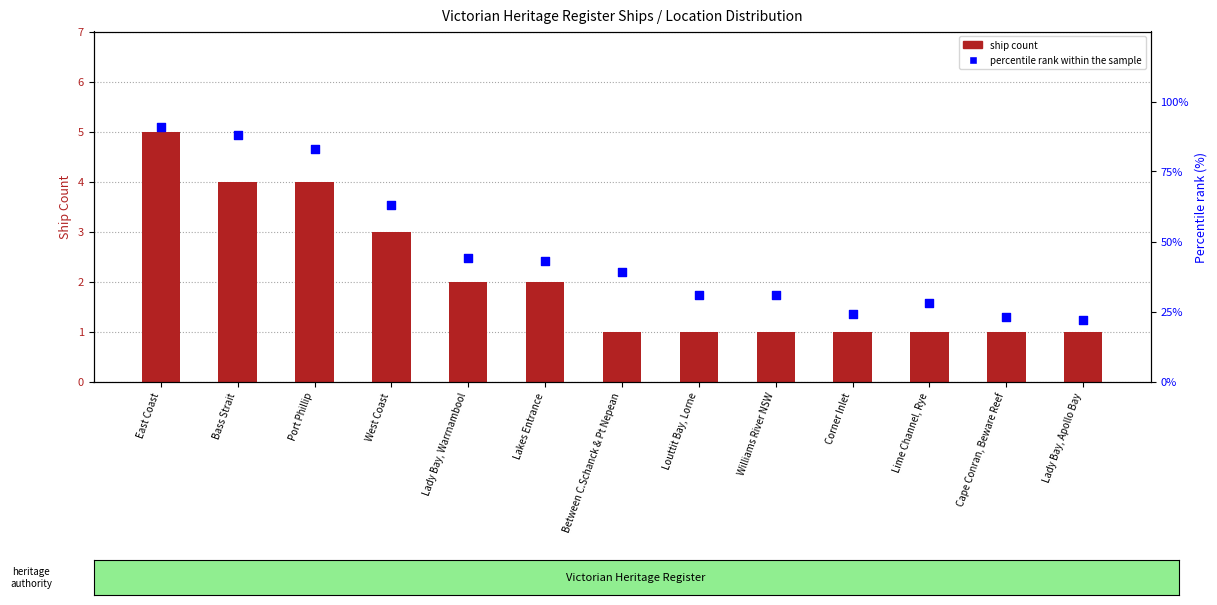

At which category is the sum across all series the highest?

East Coast